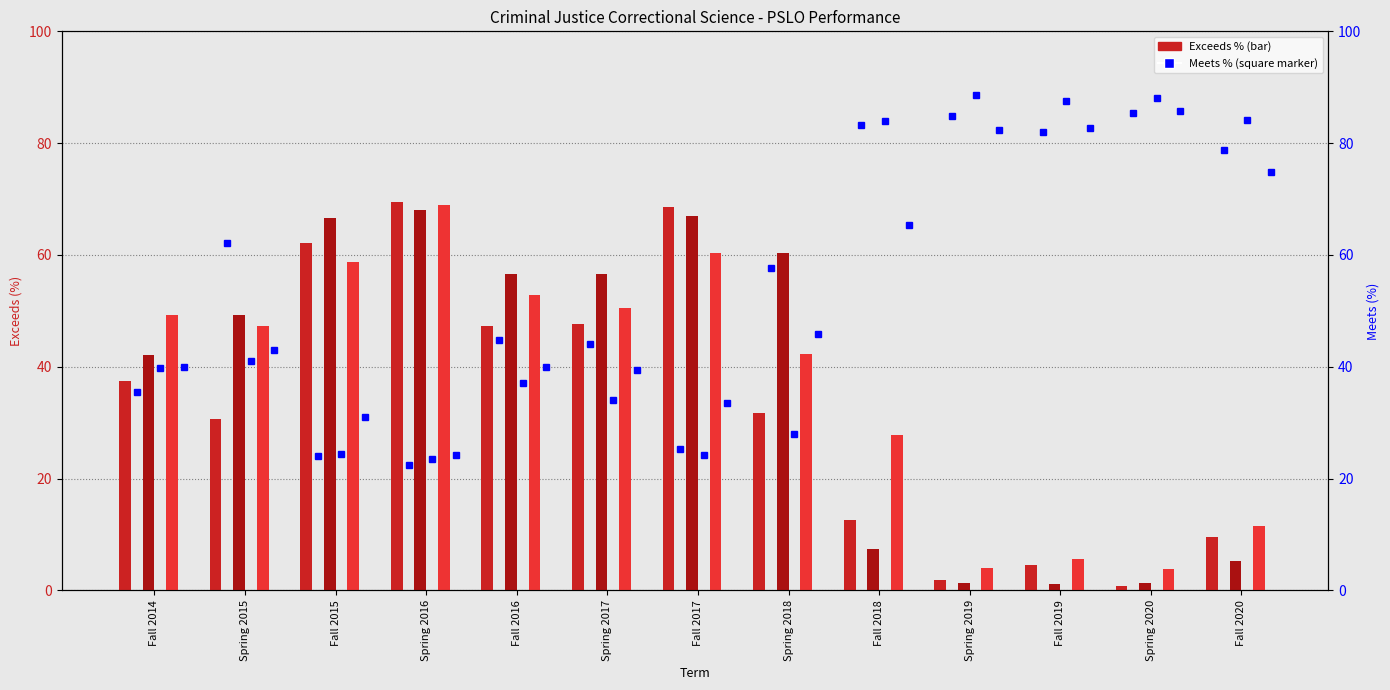

What is the label of the 2nd bar from the right?

Spring 2020